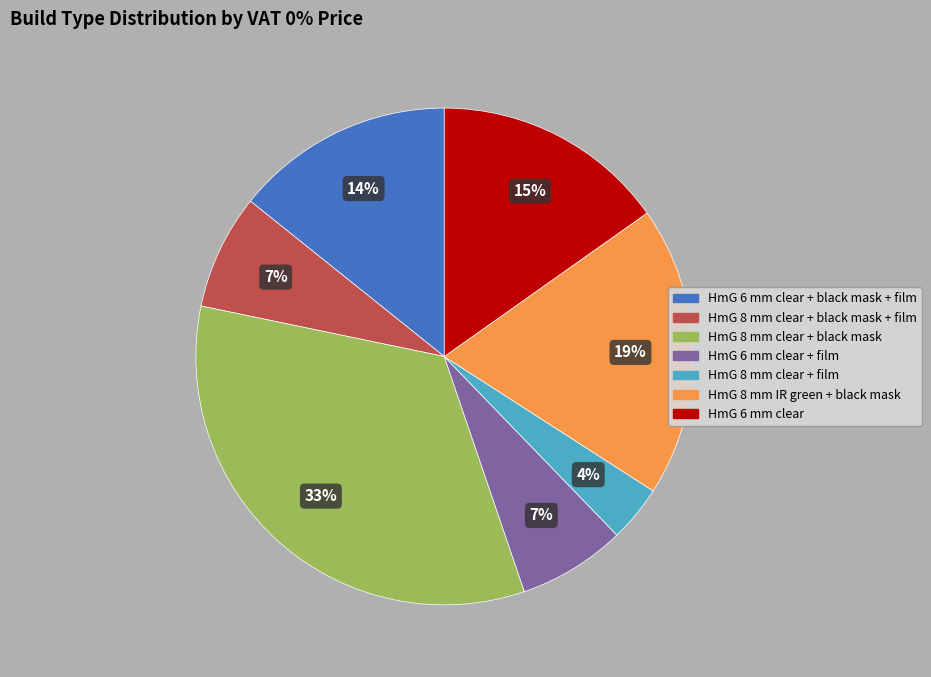

How many segments does this pie chart have?

7